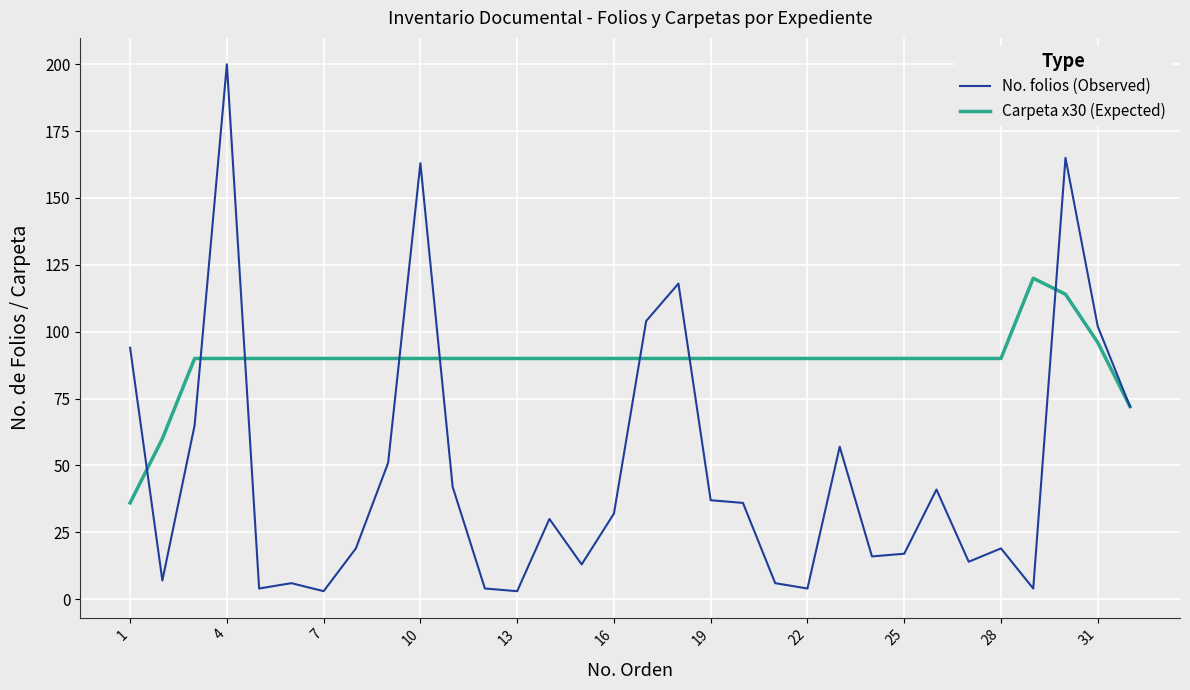

Which series has the widest spread of values?

No. folios (Observed)